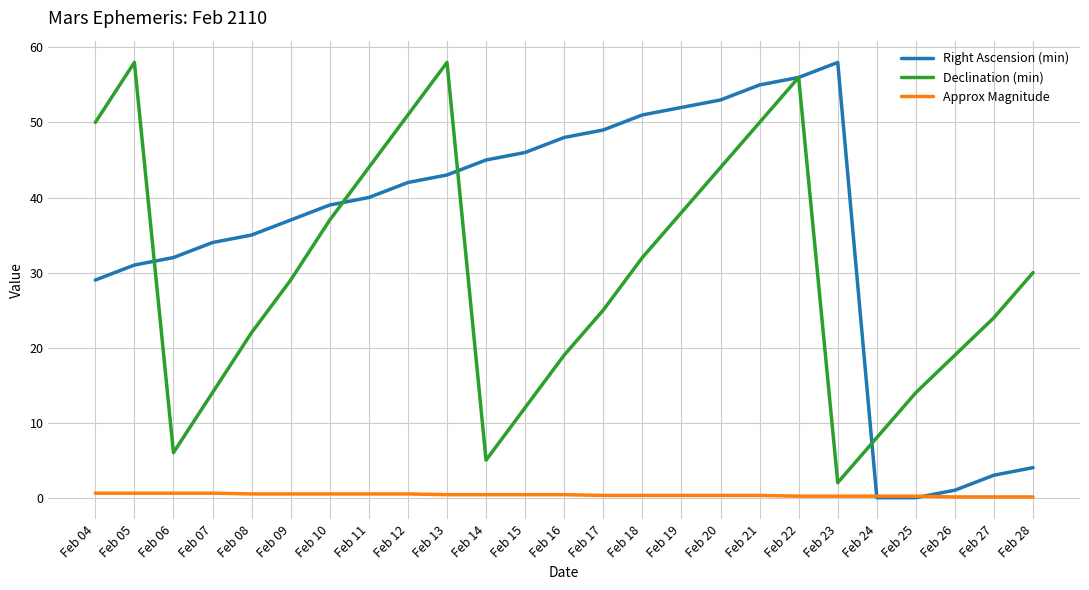

The value of Approx Magnitude at Feb 06 is 0.6. True or false?

True